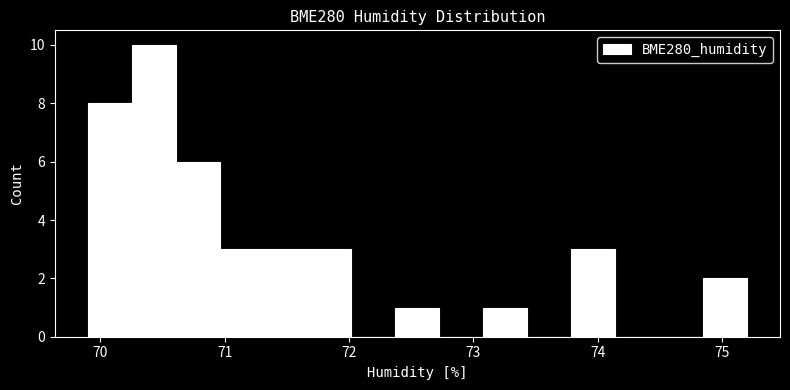

Read against the x-axis, roughly where is the centre of the tallest bar?

70.4